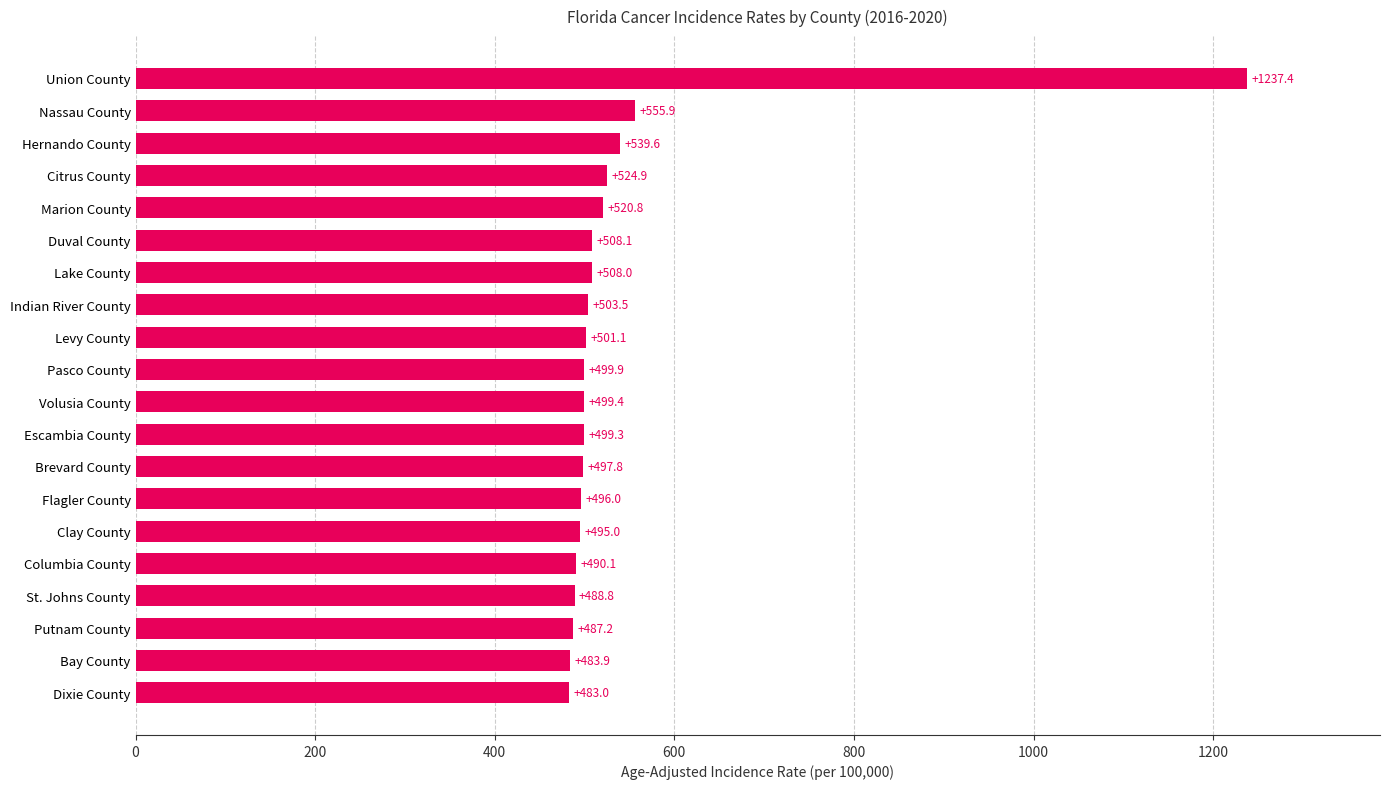

What value does the data have at Lake County?

508.0